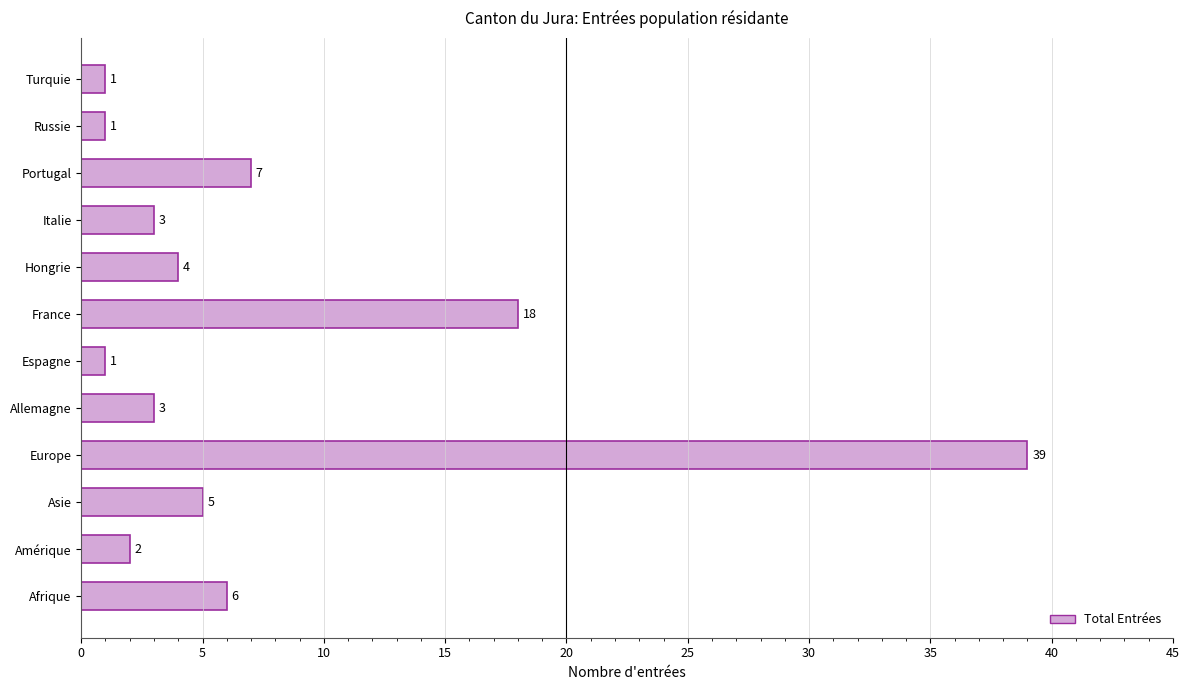

Are the bars grouped side by side (vs. stacked)?

No